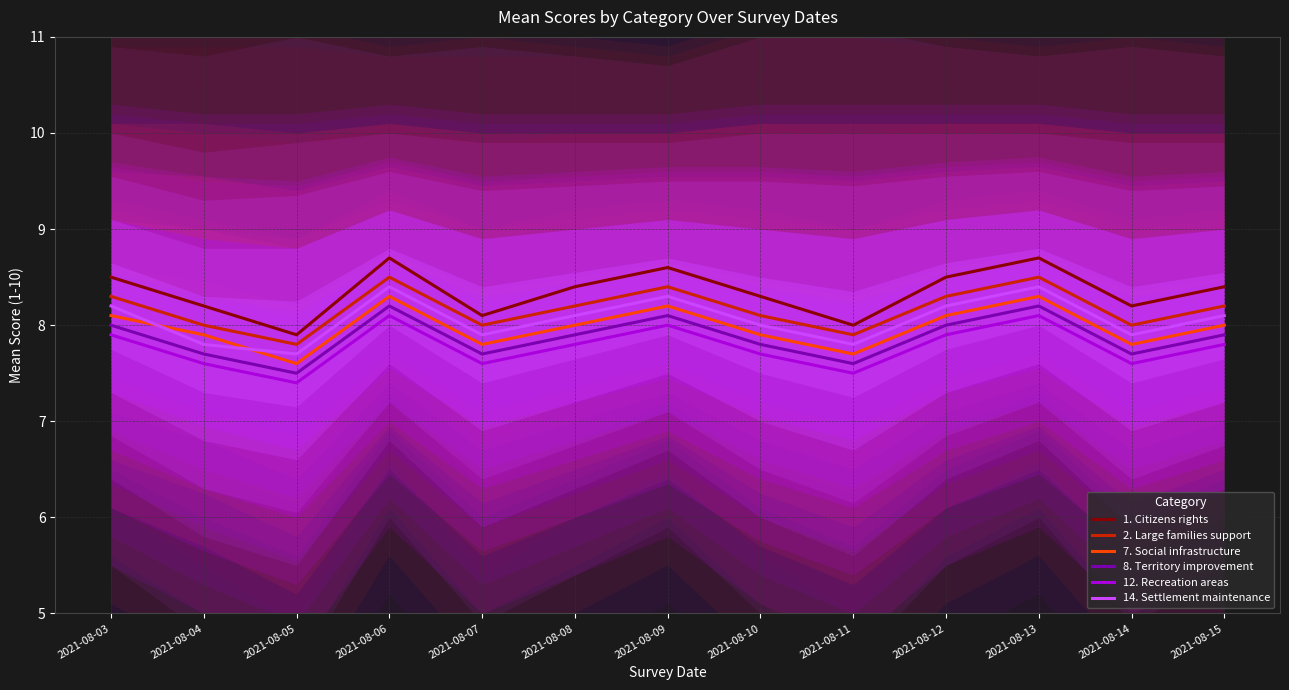

Is this an area chart (filled region under the line)?

No